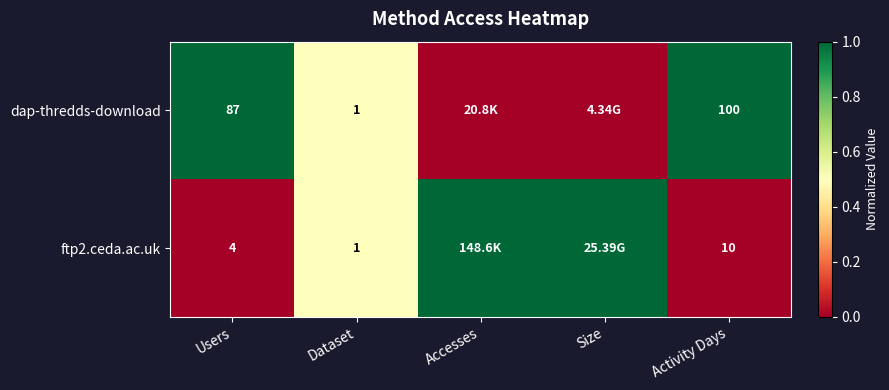

What is the sum of the dap-thredds-download values at Users and Dataset?

88